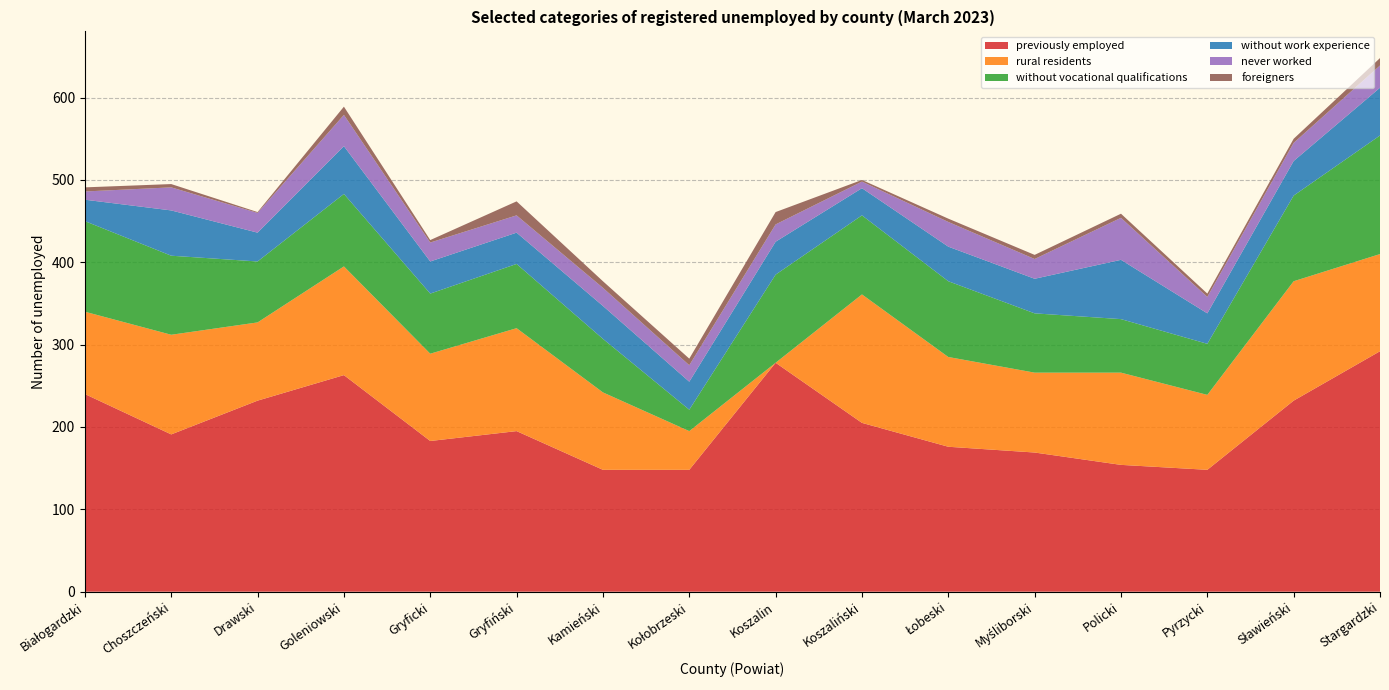

Reading right to left, what are all the values shown in this chart?

previously employed: Stargardzki=292	Sławieński=232	Pyrzycki=148	Policki=154	Myśliborski=169	Łobeski=176	Koszaliński=205	Koszalin=278	Kołobrzeski=148	Kamieński=148	Gryfiński=195	Gryficki=183	Goleniowski=263	Drawski=232	Choszczeński=191	Białogardzki=240
rural residents: Stargardzki=118	Sławieński=145	Pyrzycki=91	Policki=112	Myśliborski=97	Łobeski=109	Koszaliński=156	Koszalin=0	Kołobrzeski=47	Kamieński=94	Gryfiński=125	Gryficki=106	Goleniowski=132	Drawski=95	Choszczeński=121	Białogardzki=100
without vocational qualifications: Stargardzki=144	Sławieński=104	Pyrzycki=62	Policki=65	Myśliborski=72	Łobeski=92	Koszaliński=96	Koszalin=107	Kołobrzeski=26	Kamieński=65	Gryfiński=78	Gryficki=73	Goleniowski=88	Drawski=74	Choszczeński=96	Białogardzki=110
without work experience: Stargardzki=58	Sławieński=42	Pyrzycki=37	Policki=72	Myśliborski=42	Łobeski=42	Koszaliński=33	Koszalin=40	Kołobrzeski=34	Kamieński=40	Gryfiński=38	Gryficki=39	Goleniowski=58	Drawski=35	Choszczeński=55	Białogardzki=26
never worked: Stargardzki=27	Sławieński=22	Pyrzycki=20	Policki=51	Myśliborski=24	Łobeski=30	Koszaliński=8	Koszalin=21	Kołobrzeski=20	Kamieński=22	Gryfiński=21	Gryficki=23	Goleniowski=38	Drawski=24	Choszczeński=28	Białogardzki=10
foreigners: Stargardzki=9	Sławieński=5	Pyrzycki=4	Policki=5	Myśliborski=5	Łobeski=4	Koszaliński=2	Koszalin=15	Kołobrzeski=8	Kamieński=8	Gryfiński=17	Gryficki=3	Goleniowski=10	Drawski=1	Choszczeński=4	Białogardzki=5